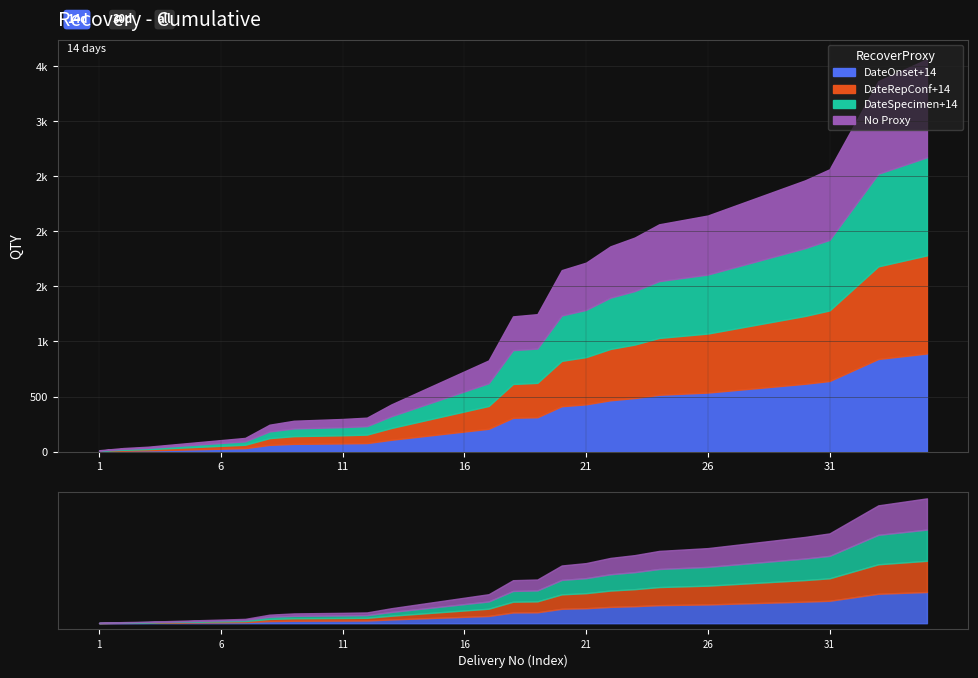

What is the minimum value shown in the chart?

2